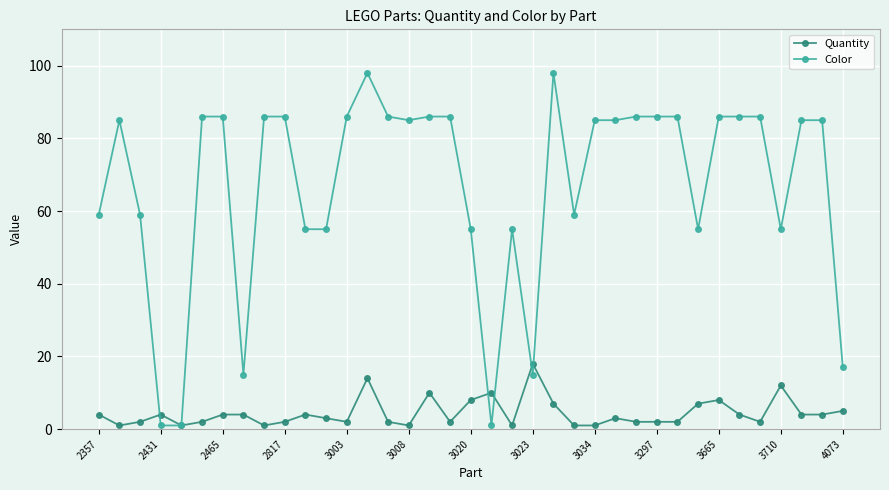

How many distinct data groups are displayed?

2